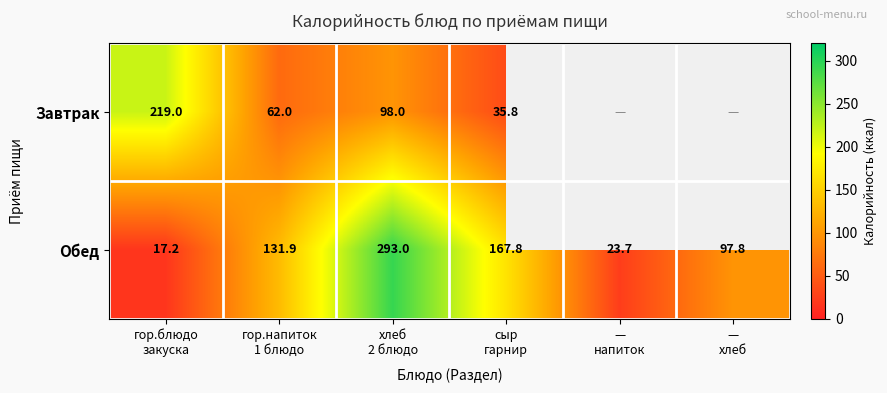

What is the difference between the second highest and second lowest values in the Обед series?

144.1